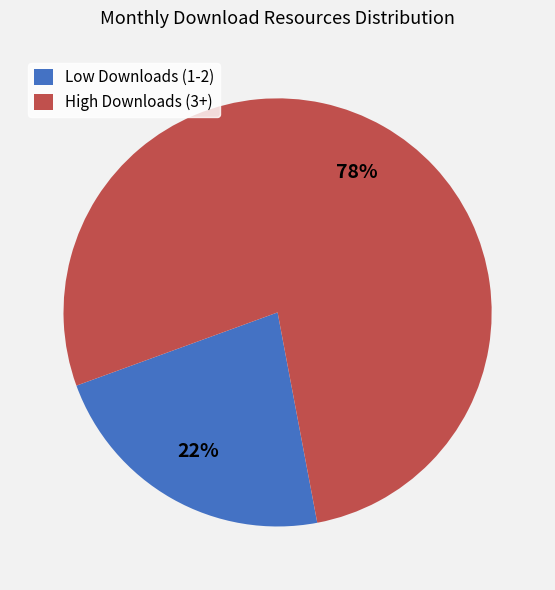

To the nearest percent, what is the average slice percentage?

50%